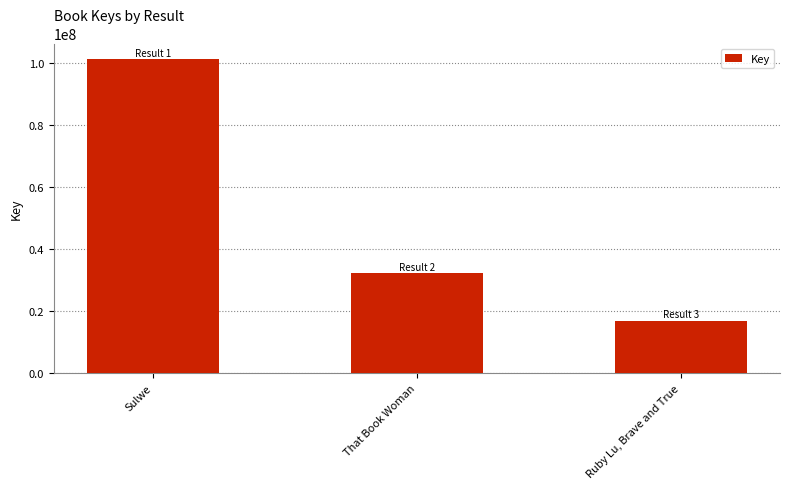

How many data points does each series have?

3